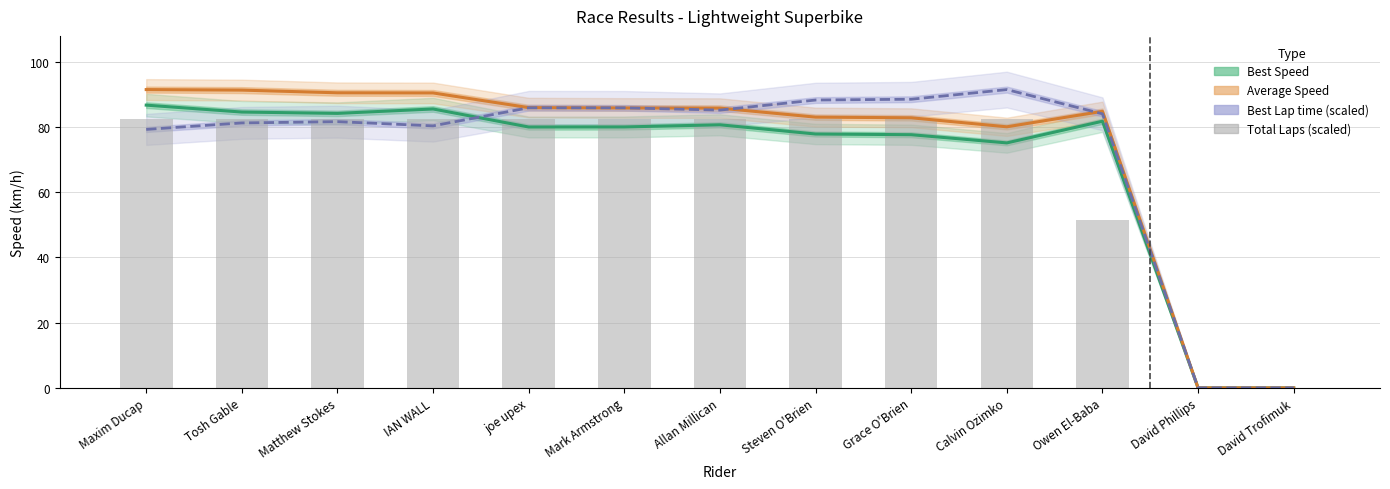

Count the number of data series in this chart.

4